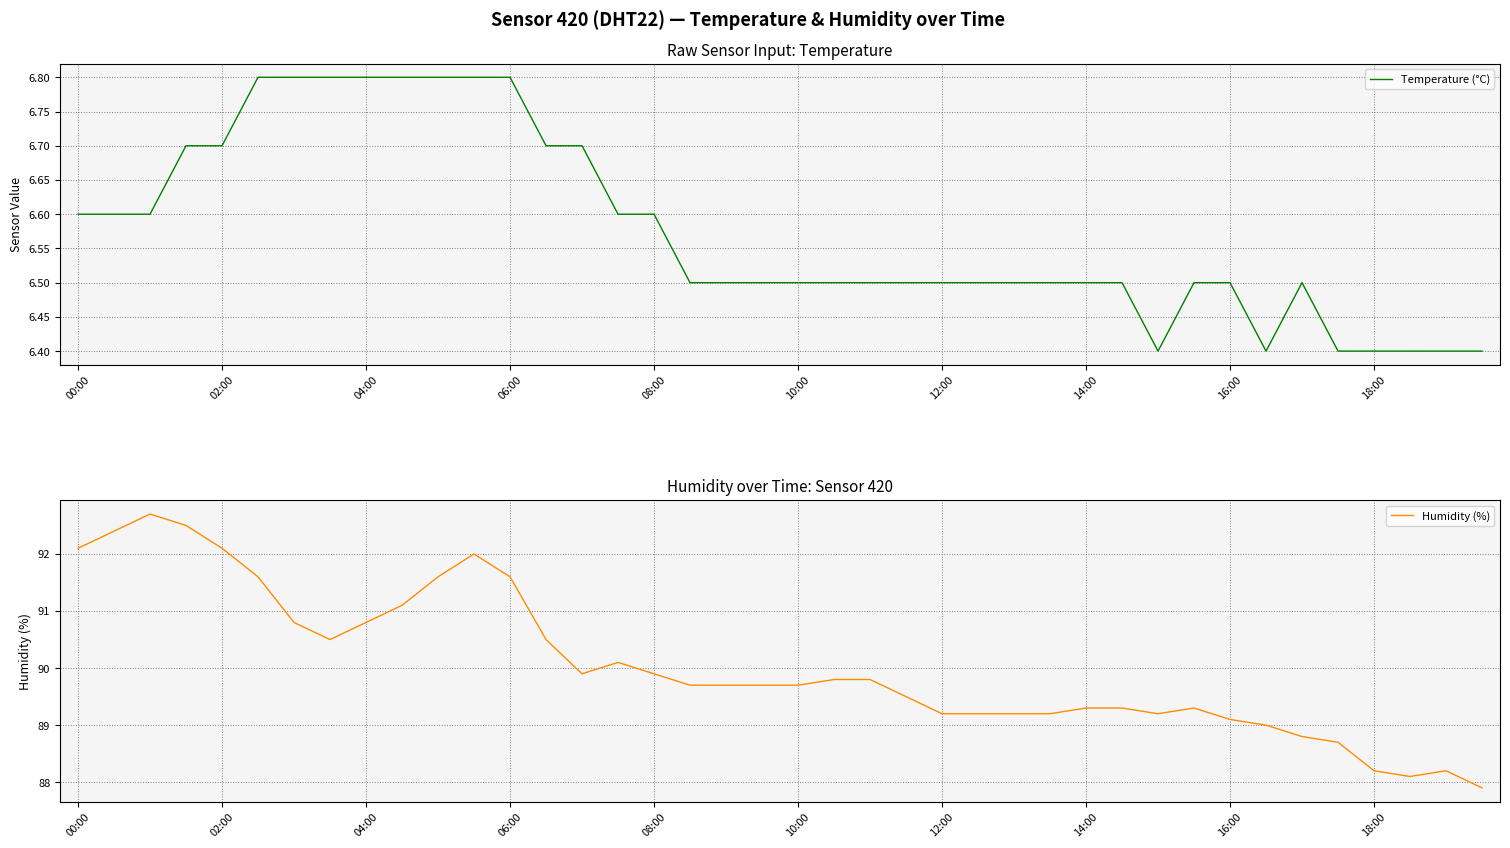

Does the chart display data point markers on the line(s)?

No